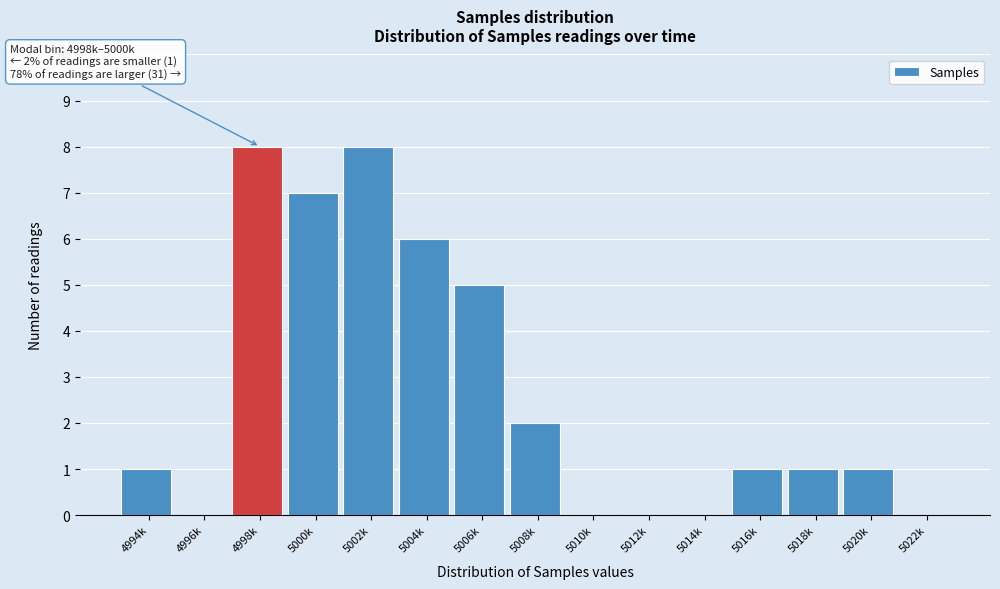

Reading left to right, transcribe all the data shown in this chart.

4994k=1	4996k=0	4998k=8	5000k=7	5002k=8	5004k=6	5006k=5	5008k=2	5010k=0	5012k=0	5014k=0	5016k=1	5018k=1	5020k=1	5022k=0